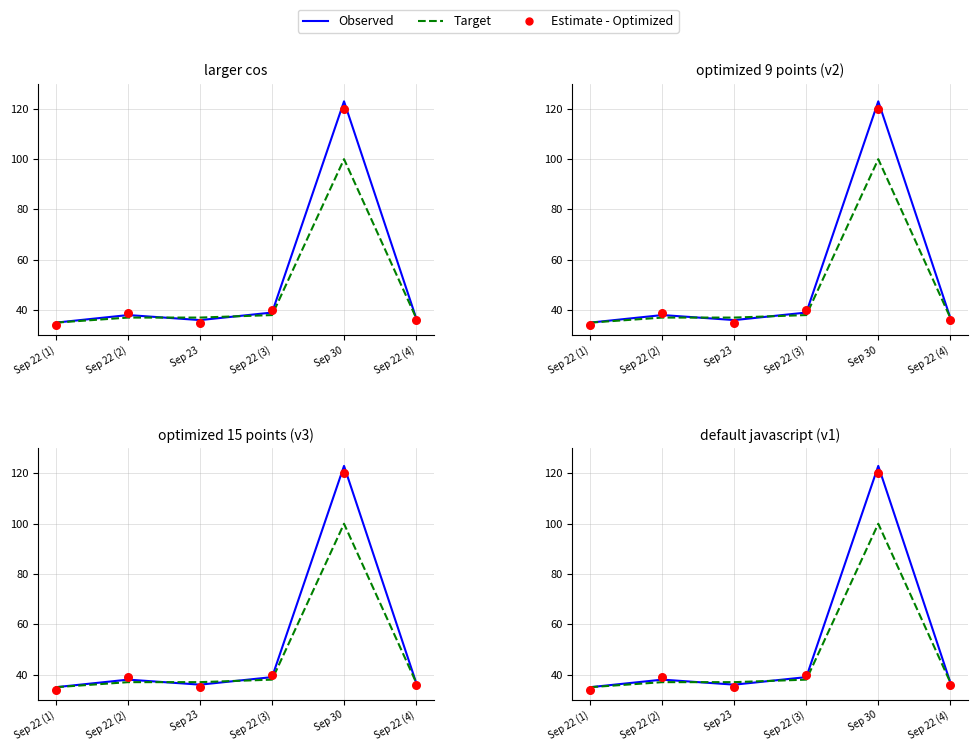

Which series has the widest spread of Y values?

Observed